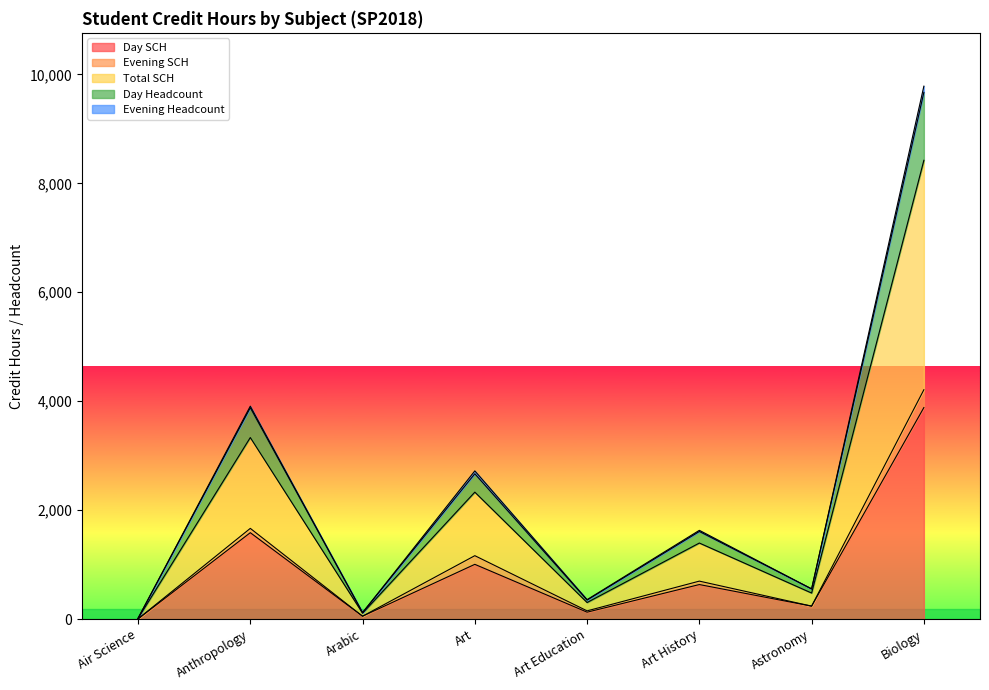

Is it true that Total SCH equals 26 at Arabic?

False